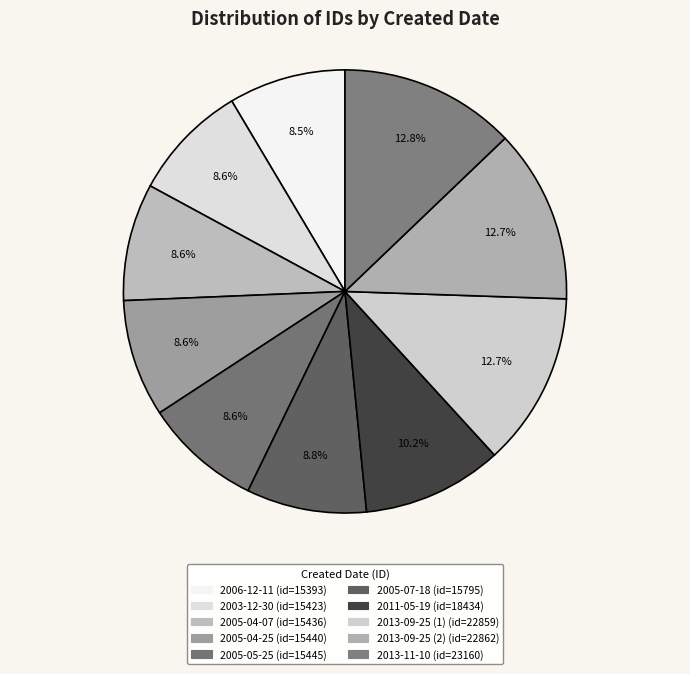

To the nearest percent, what is the combined percentage of 2013-09-25 (1) and 2003-12-30?

21%